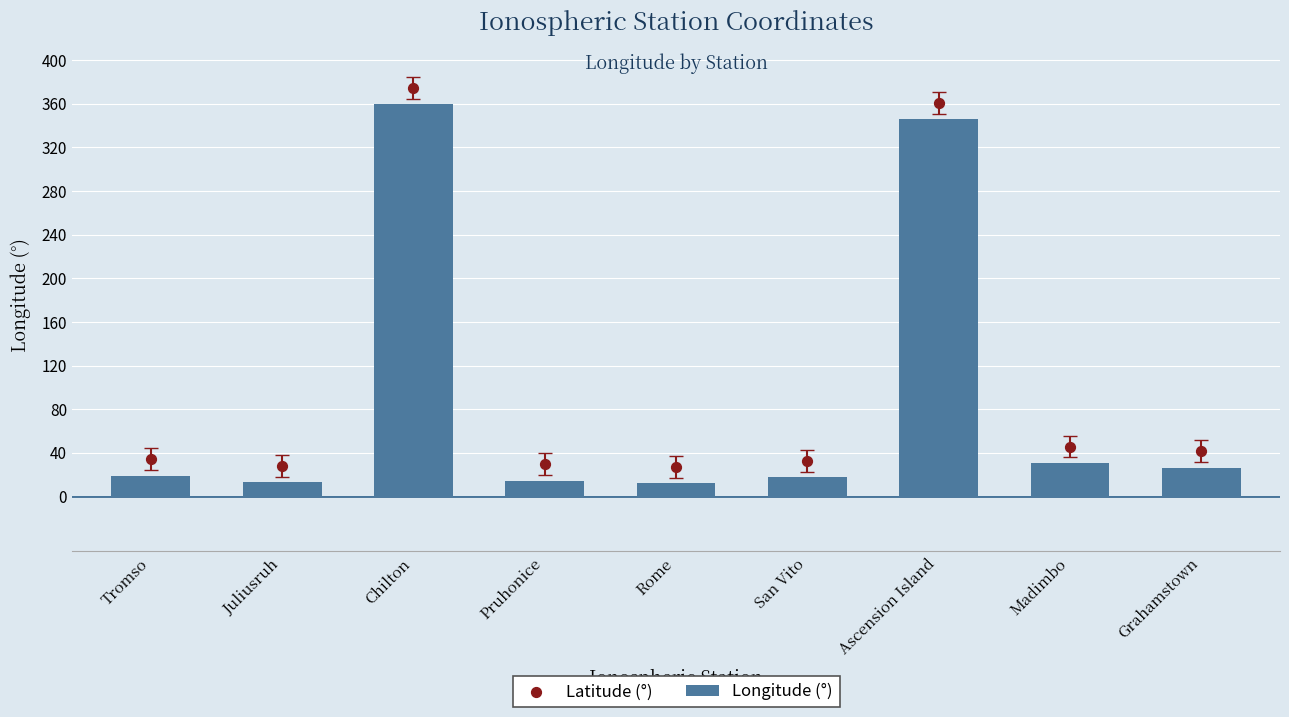

At how many categories does at least one series exceed 280?

2